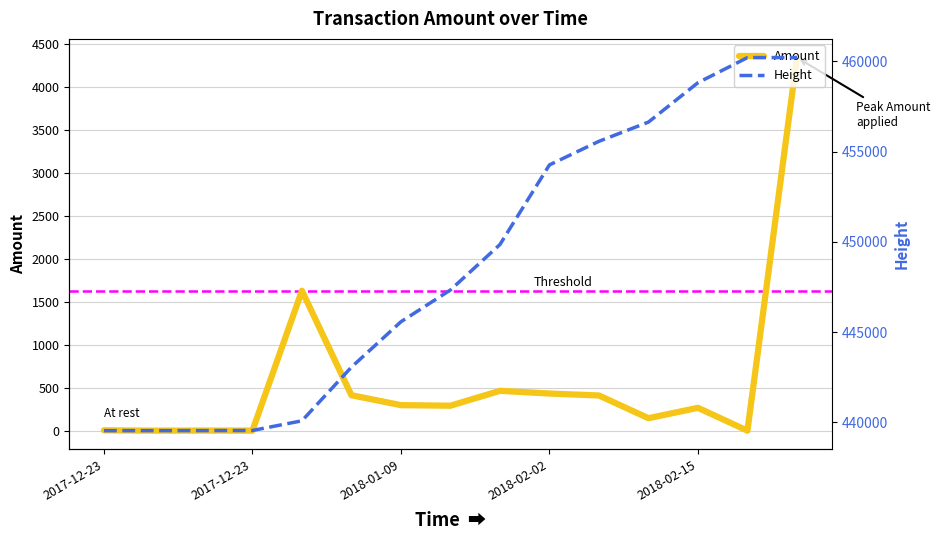

The Height series shows 443055.0 at 5. True or false?

True